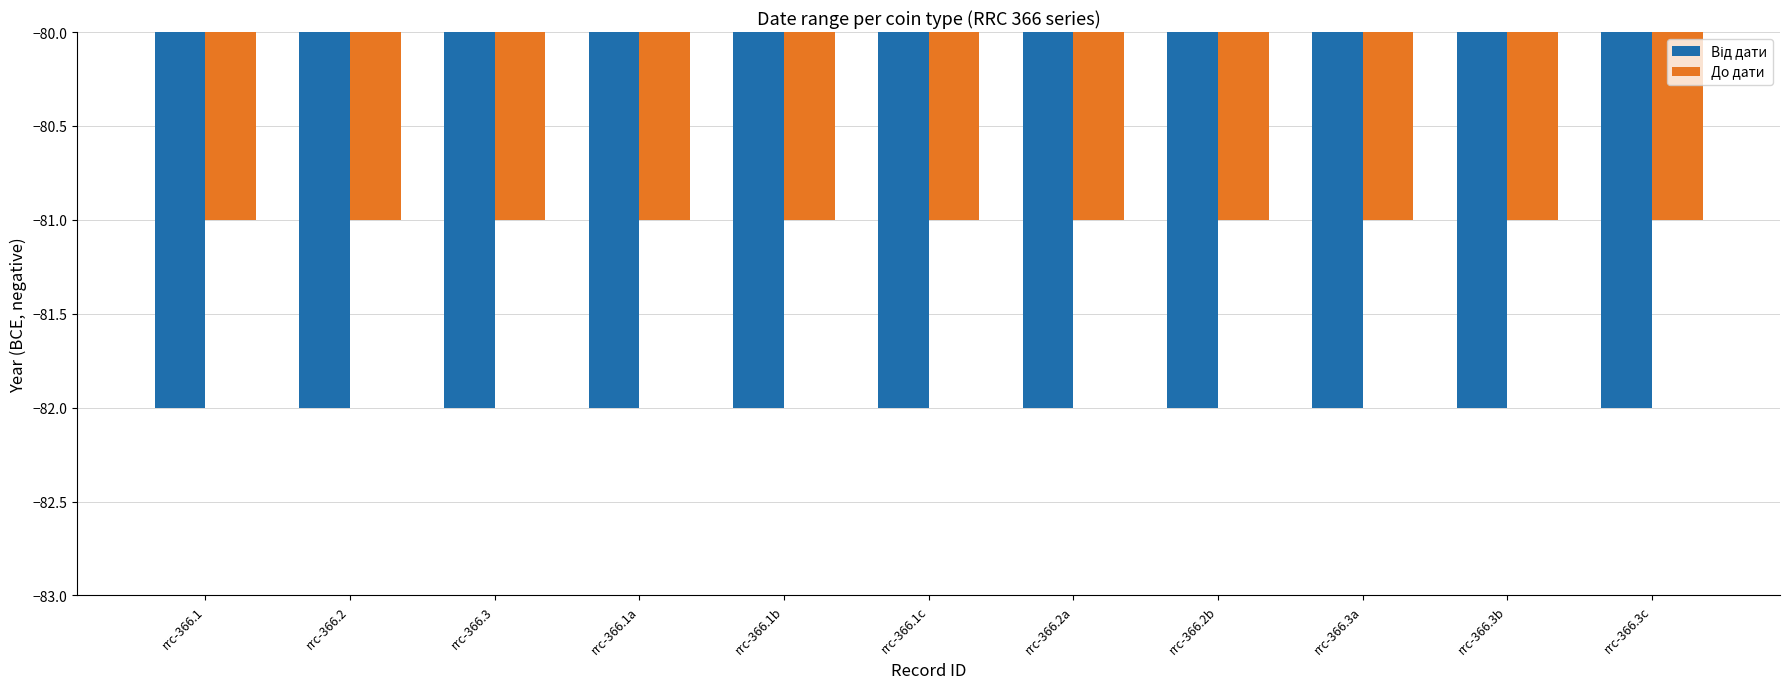

What is the lowest value of the До дати series?

-81